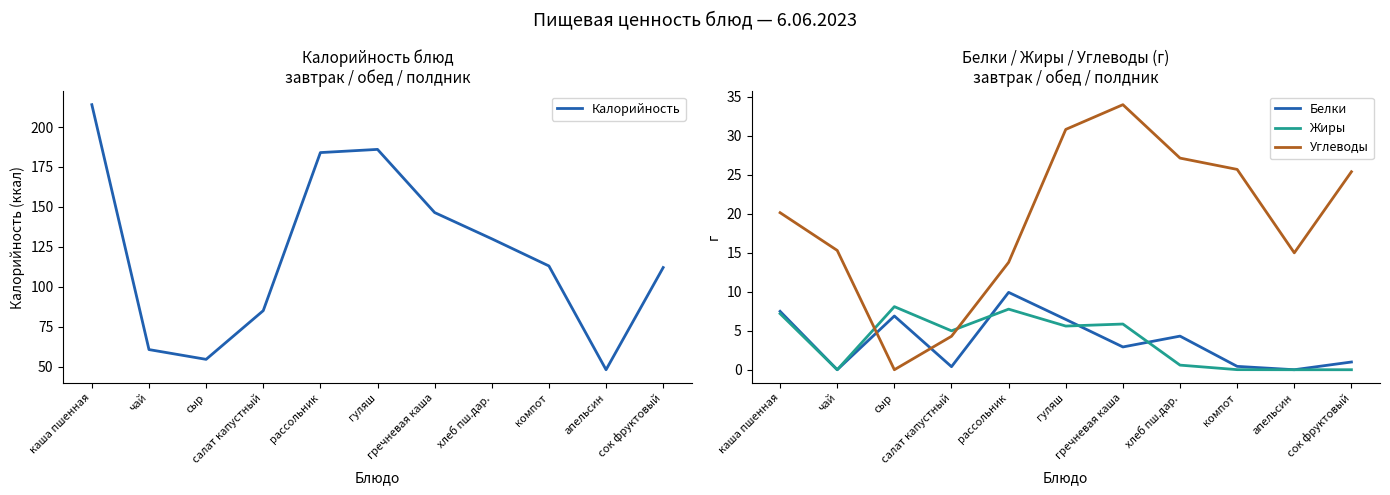

What is the label of the 3rd point from the right?

компот